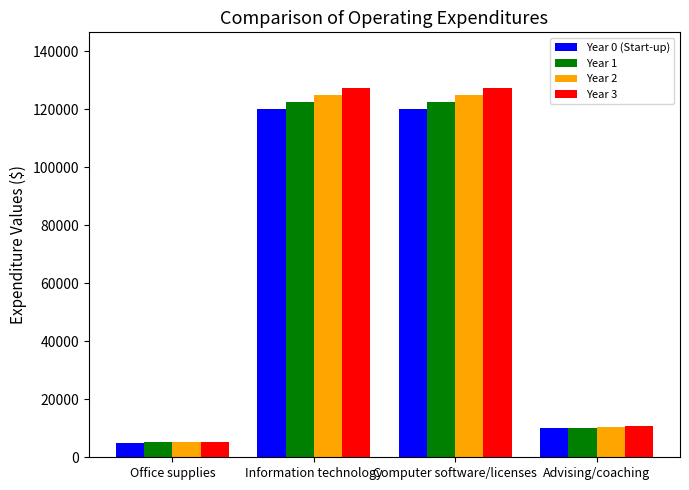

Reading left to right, list all the values displayed in this chart.

Year 0 (Start-up): Office supplies=5000.0	Information technology=120000.0	Computer software/licenses=120000.0	Advising/coaching=10000.0
Year 1: Office supplies=5100.0	Information technology=122400.0	Computer software/licenses=122400.0	Advising/coaching=10200.0
Year 2: Office supplies=5202.0	Information technology=124848.0	Computer software/licenses=124848.0	Advising/coaching=10404.0
Year 3: Office supplies=5306.0	Information technology=127345.0	Computer software/licenses=127345.0	Advising/coaching=10612.1